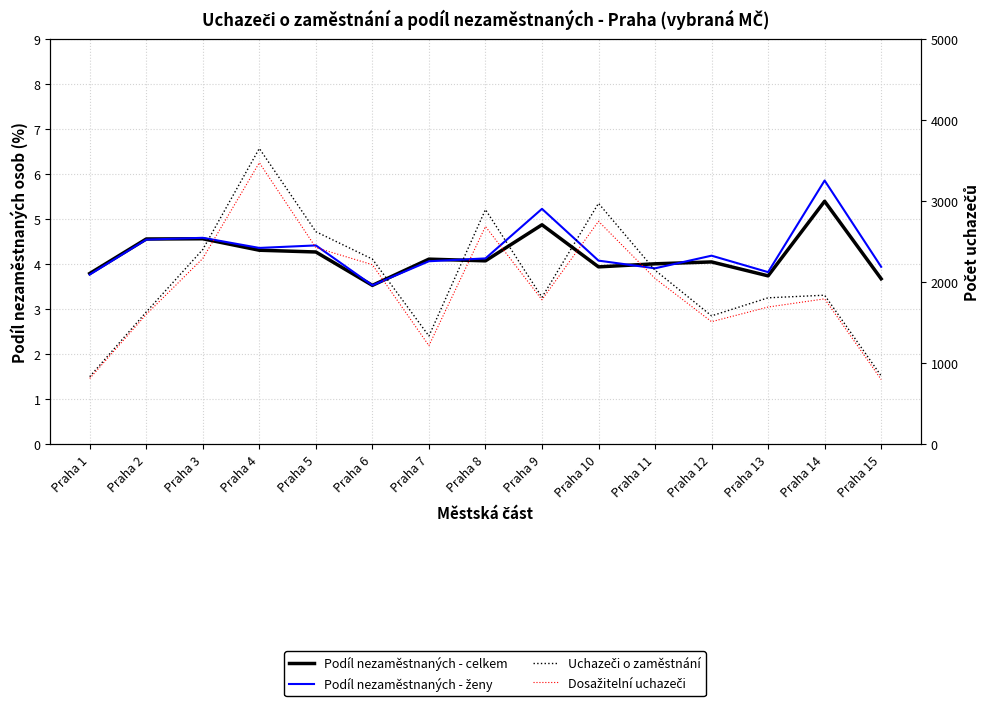

What is the greatest value displayed?

3654.0